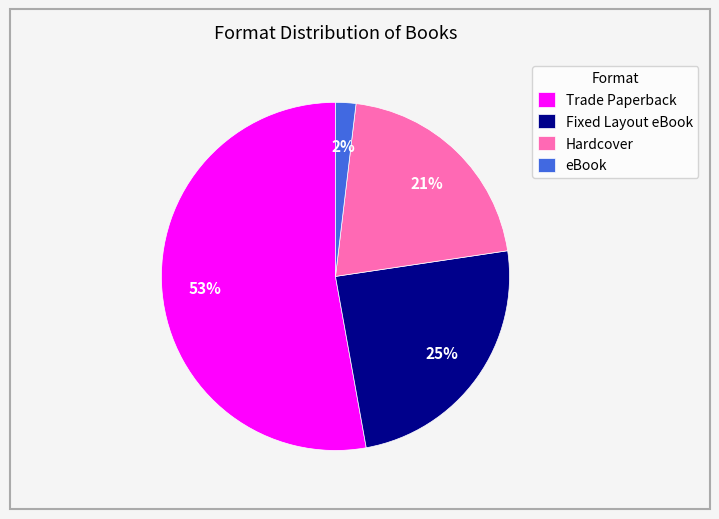

Do Trade Paperback and Hardcover together represent more than half of the pie?

Yes